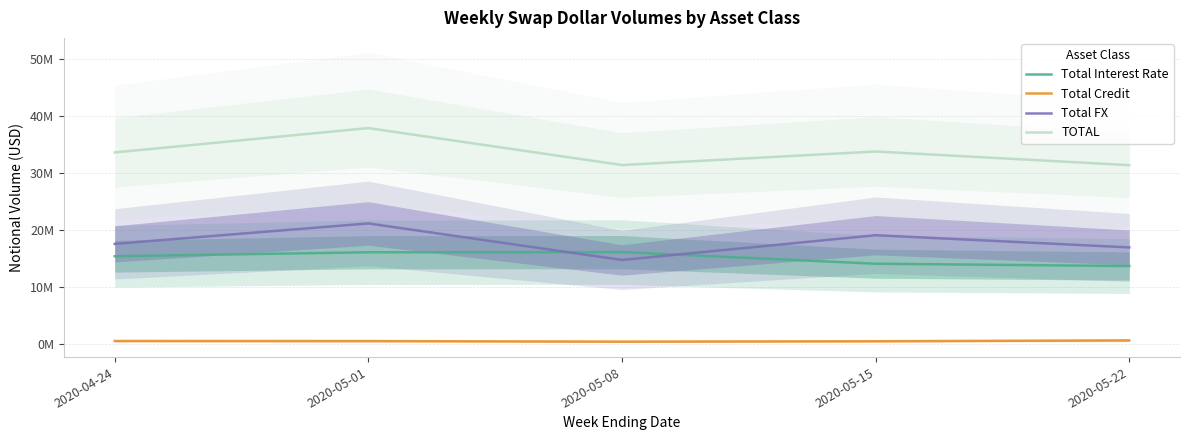

What is the sum of all Total Interest Rate values?

75612533